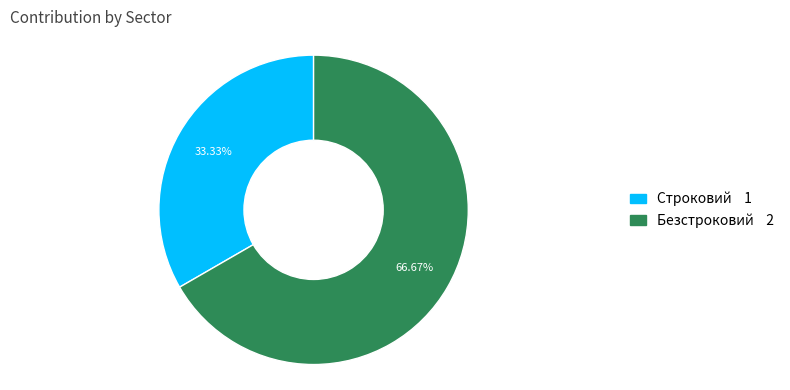

Which has a higher value, Строковий or Безстроковий?

Безстроковий